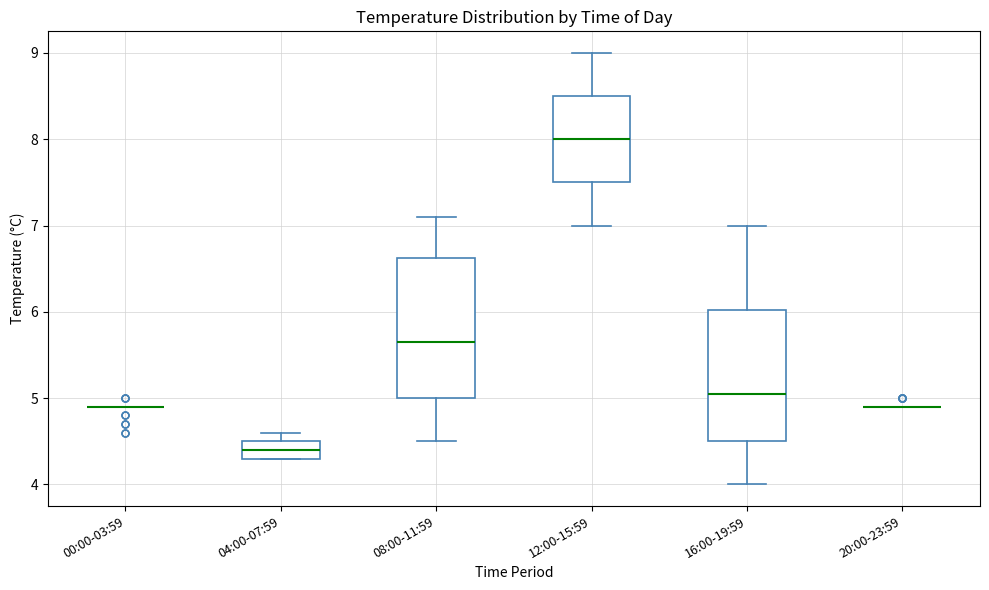

Where does the lower whisker of the box for 08:00-11:59 end on the y-axis? The values are not printed on the chart, so give them approximately, as read against the axis.

4.5